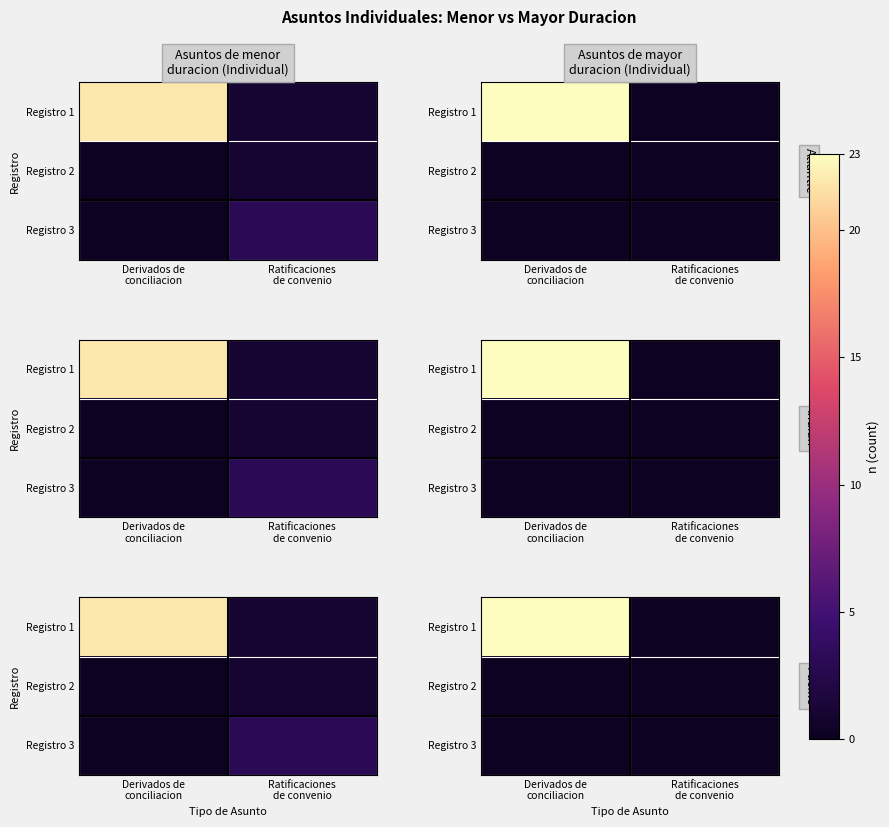

Between Derivados de
conciliacion and Ratificaciones
de convenio, which is larger?

Derivados de
conciliacion